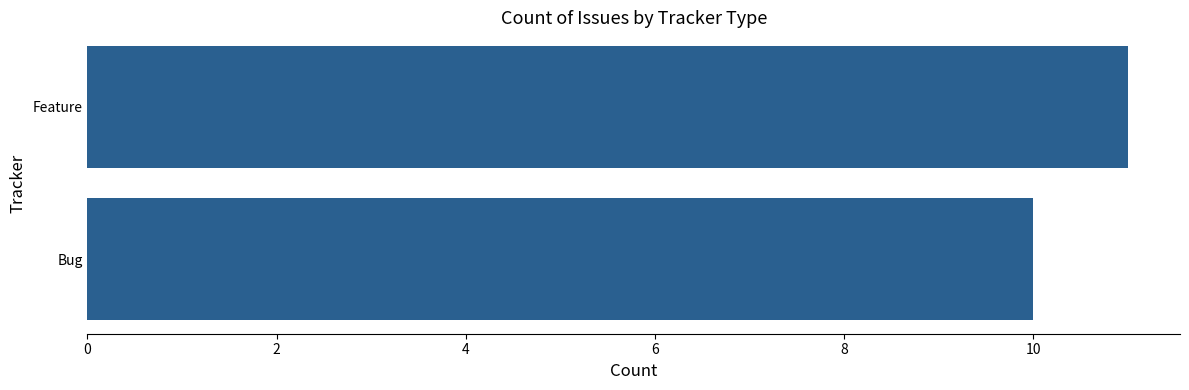

True or false: the data shows 10 at Bug.

True